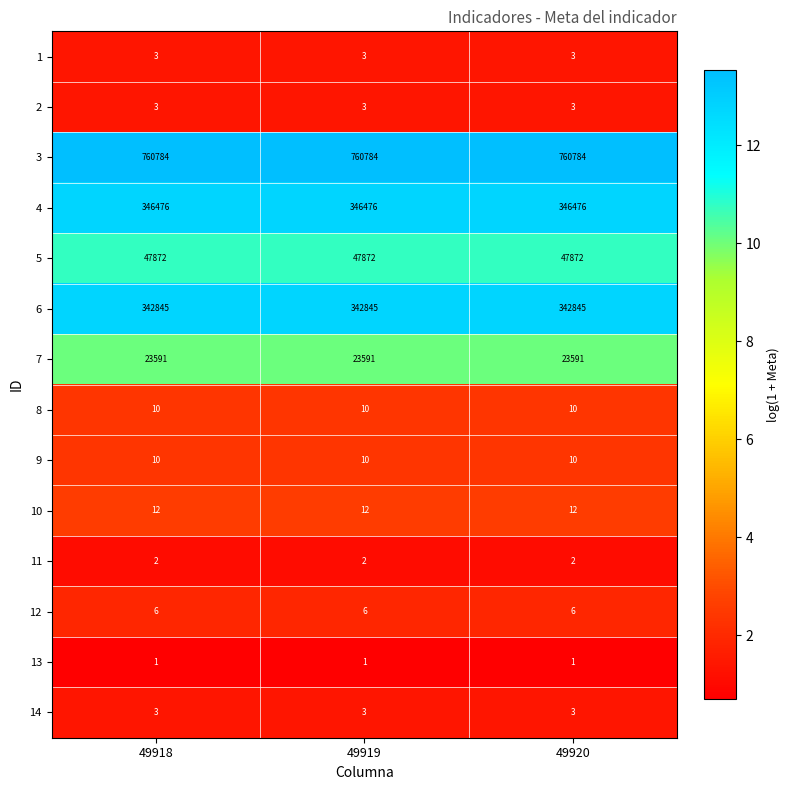

What is the difference between the highest and lowest values at 49920?

760783